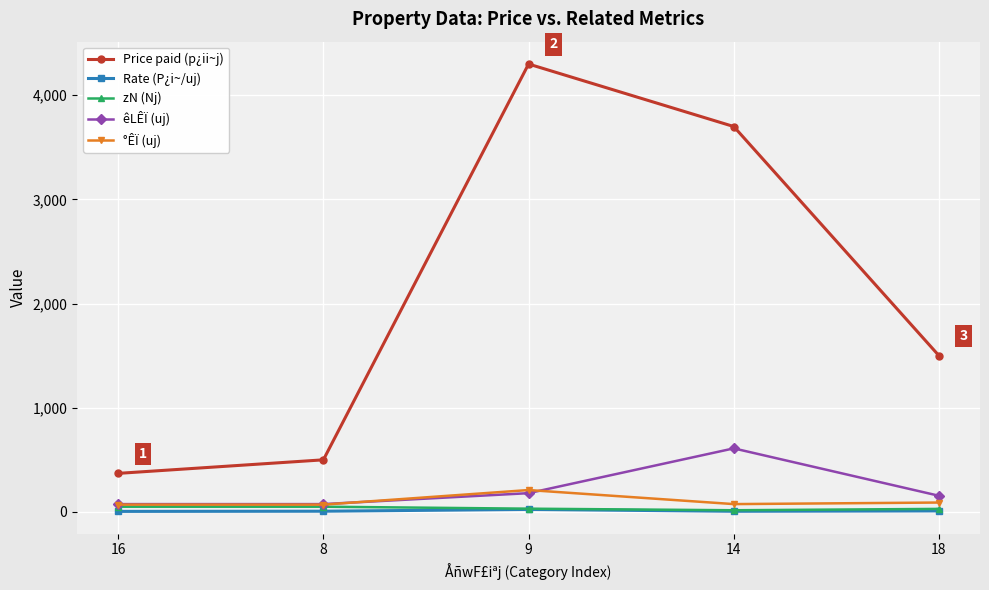

What is the difference between the maximum and minimum values in the Price paid (p¿ii~j) series?

3930.0